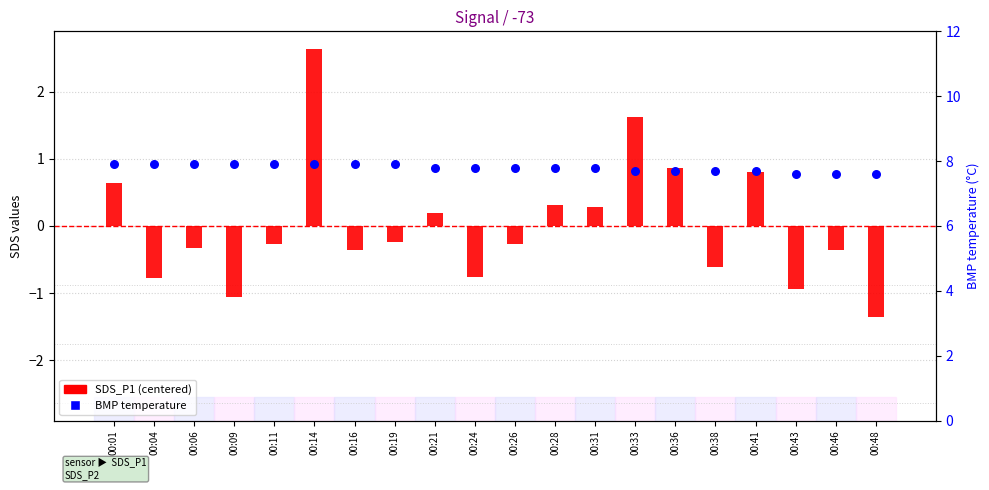

Which series has the largest total across all categories?

BMP_temperature